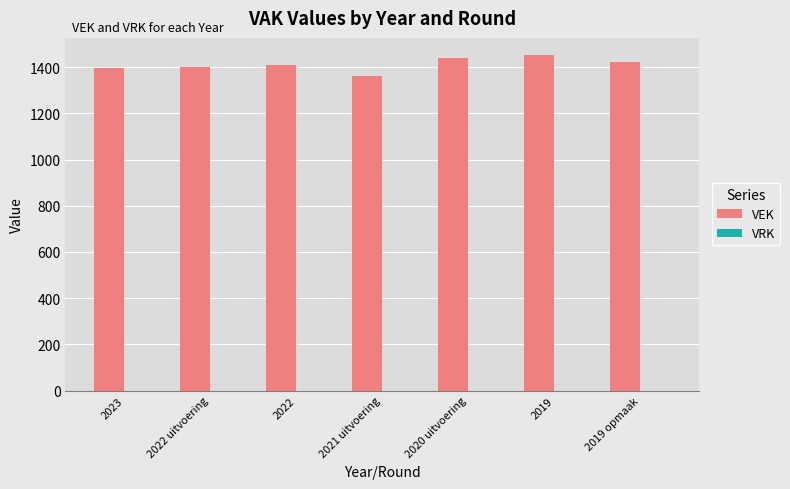

Is it true that the value at 2021 uitvoering is 1362?

True